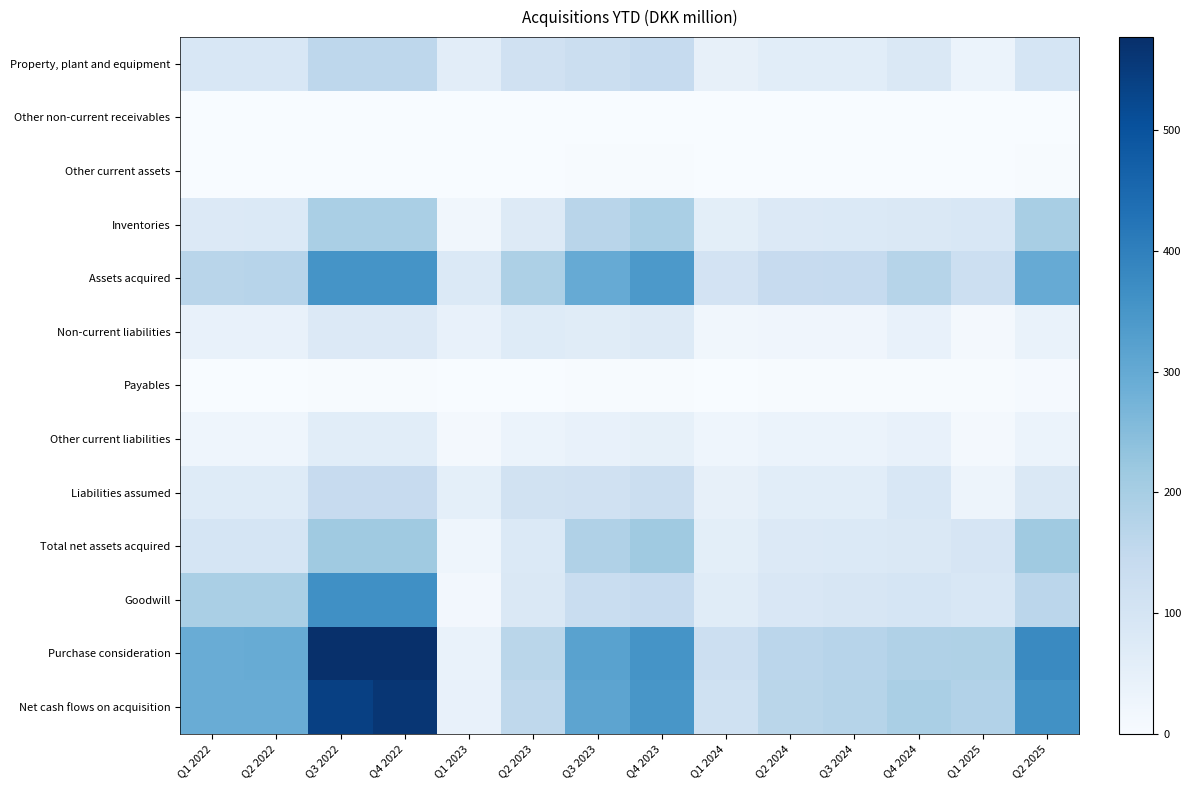

Which category has the highest value across all series?

Q3 2022